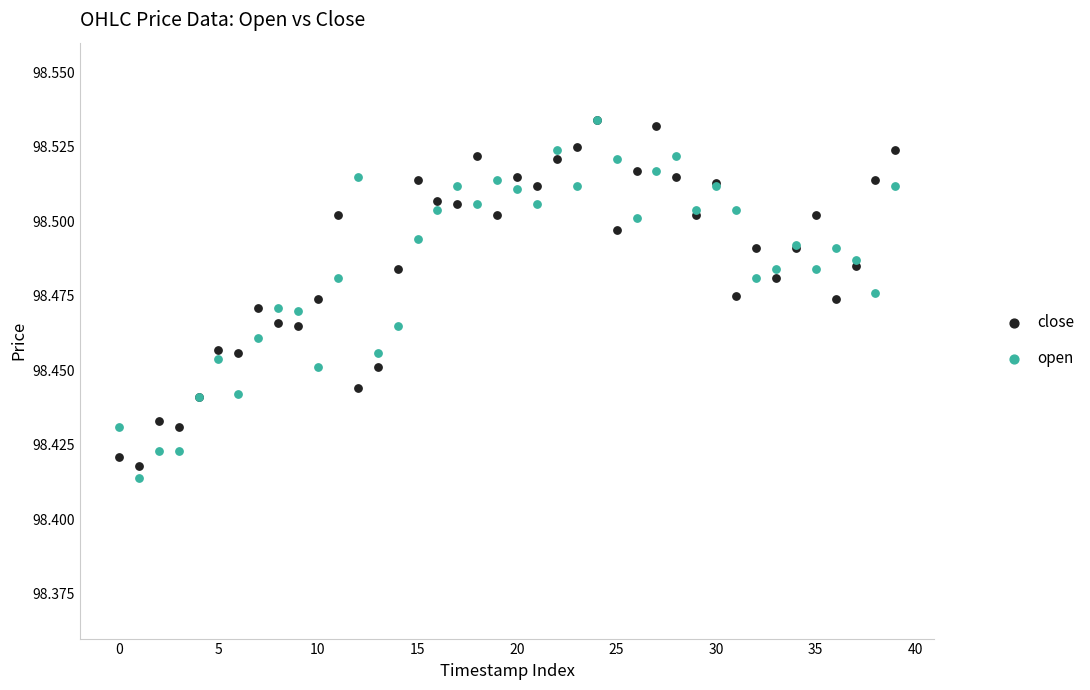

What are all the series names shown in the legend?

close, open